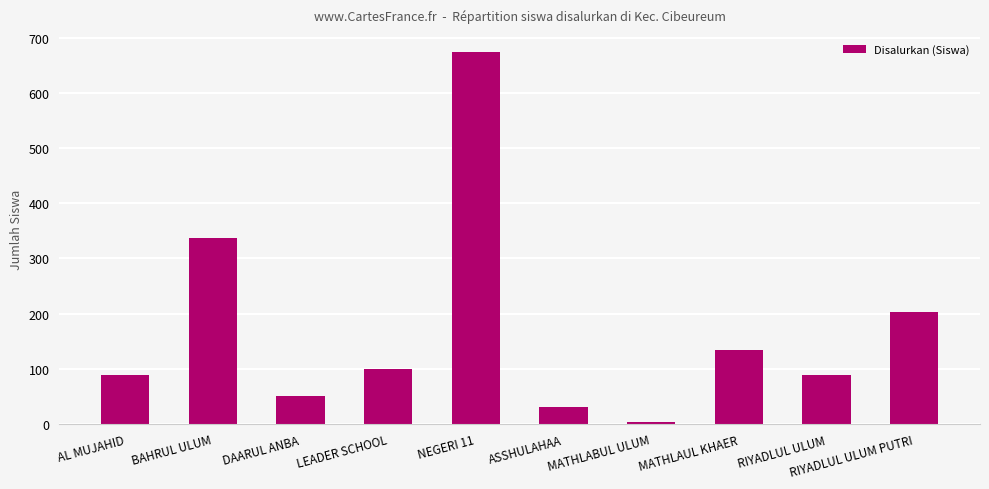

The value at MATHLAUL KHAER is 34. True or false?

False